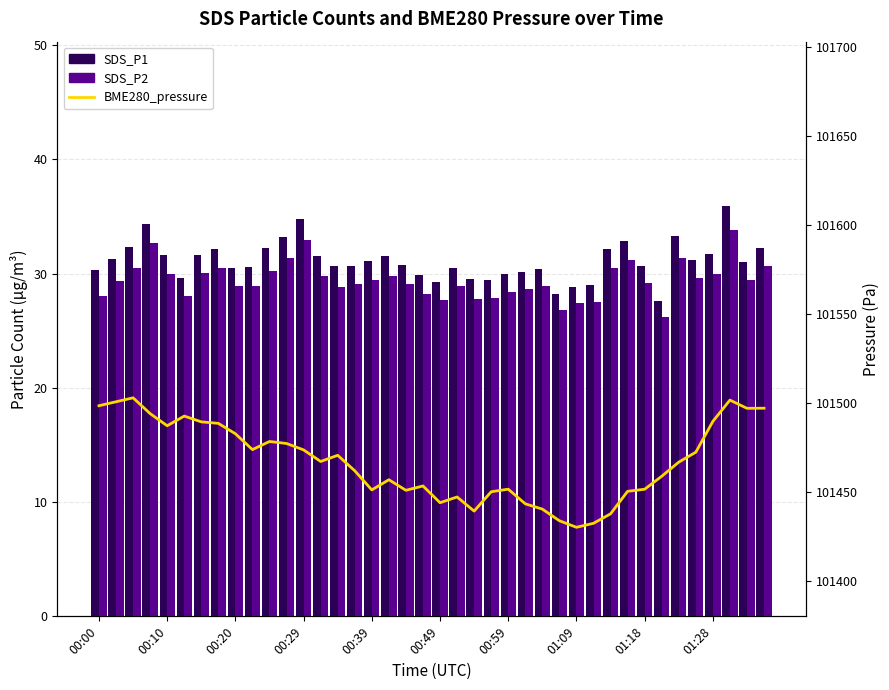

Is it true that BME280_pressure equals 101473.7 at 01:28?

True